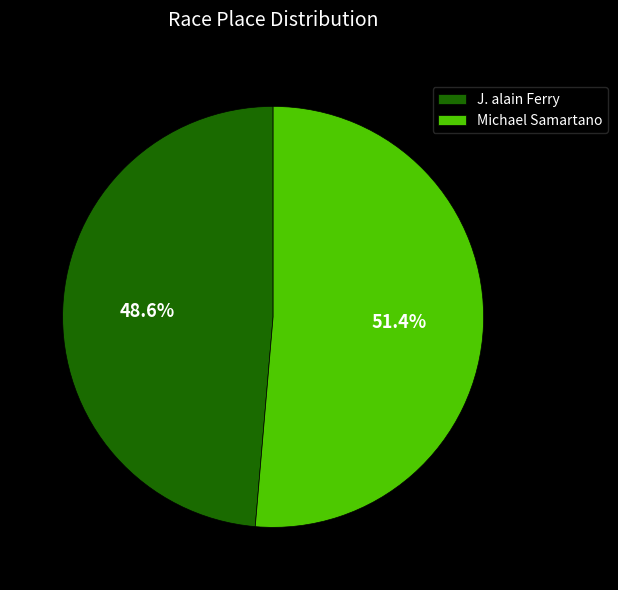

Rank the categories by value from highest to lowest.

Michael Samartano, J. alain Ferry